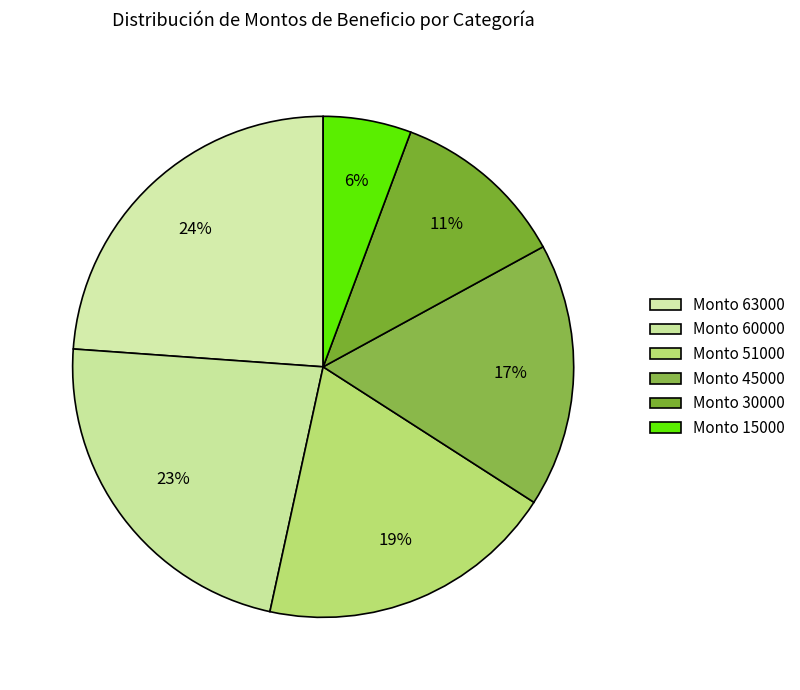

Rank the categories by value from lowest to highest.

15000, 30000, 45000, 51000, 60000, 63000